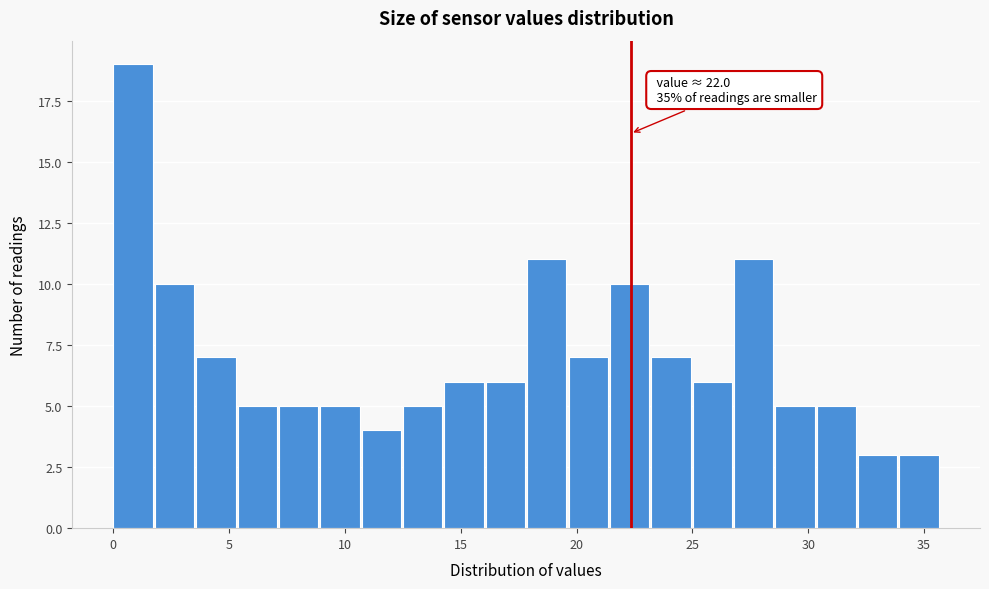

Around what value on the x-axis is the tallest bar? Give the approximate position of its centre, as read against the axis.

1.0